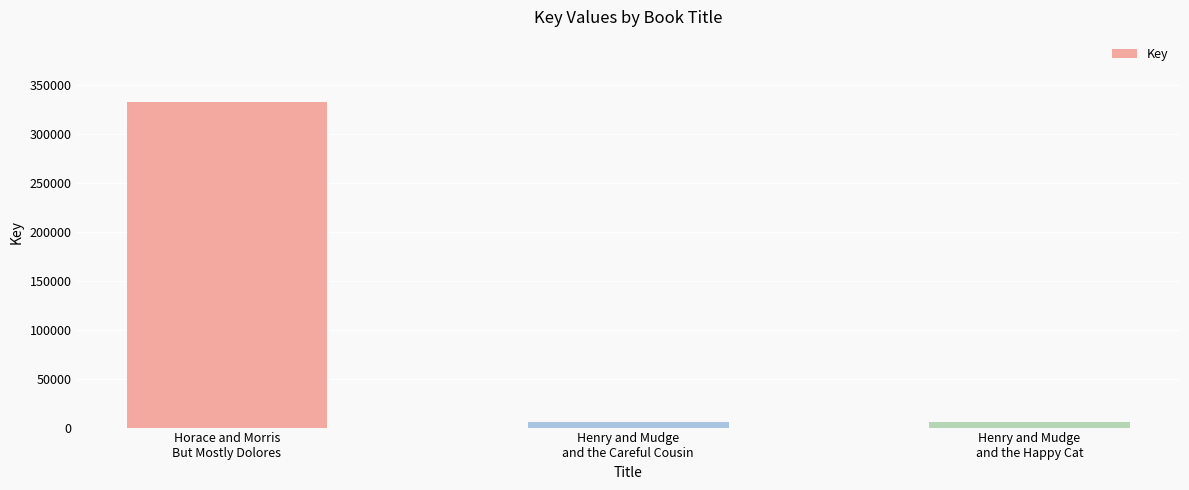

What is the change in value from Henry and Mudge
and the Careful Cousin to Henry and Mudge
and the Happy Cat?

+443